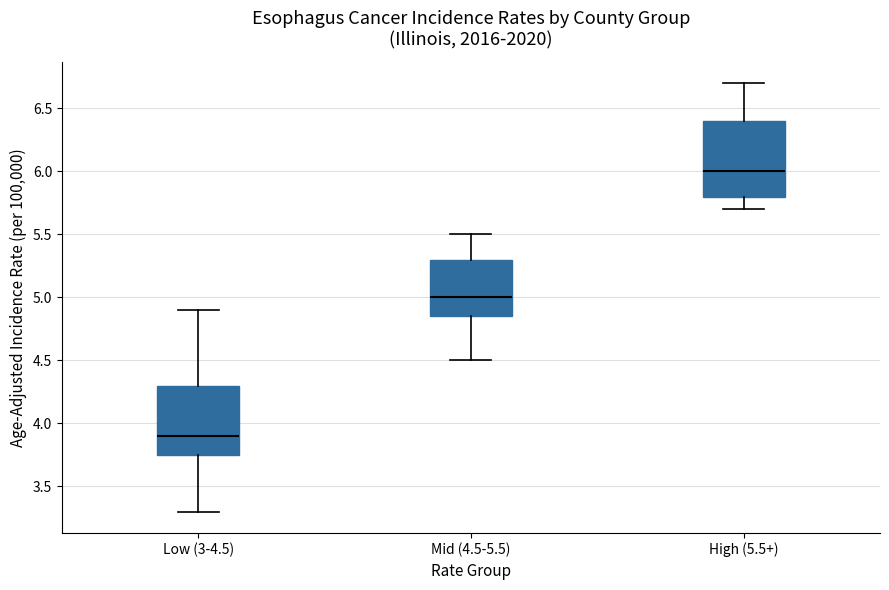

Which box's median line is the highest?

High (5.5+)